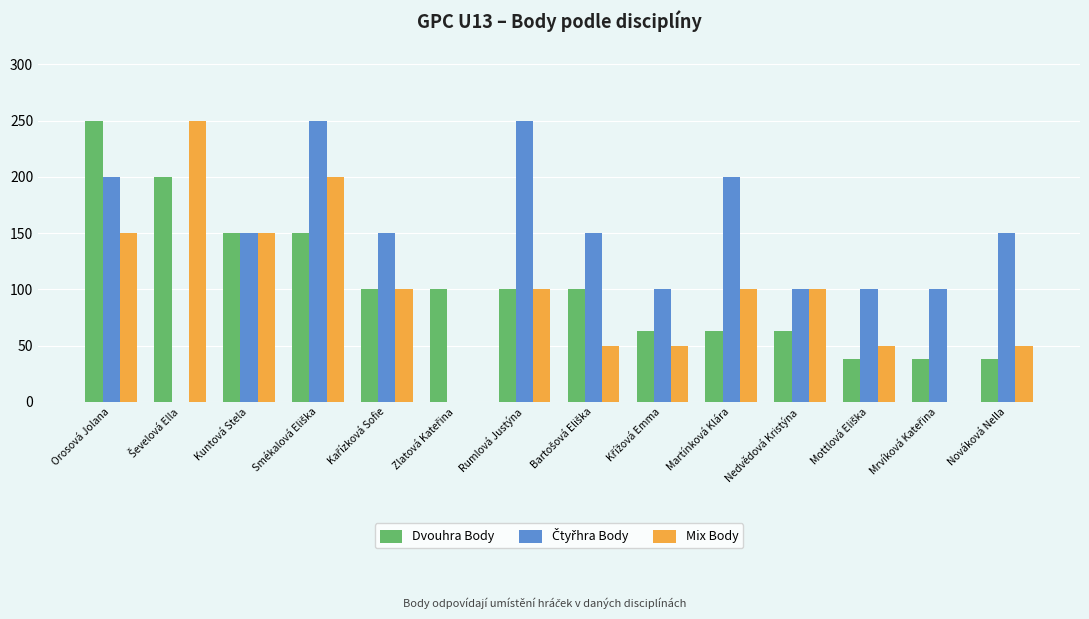

Where does the Mix Body series first go above 100?

Orosová Jolana